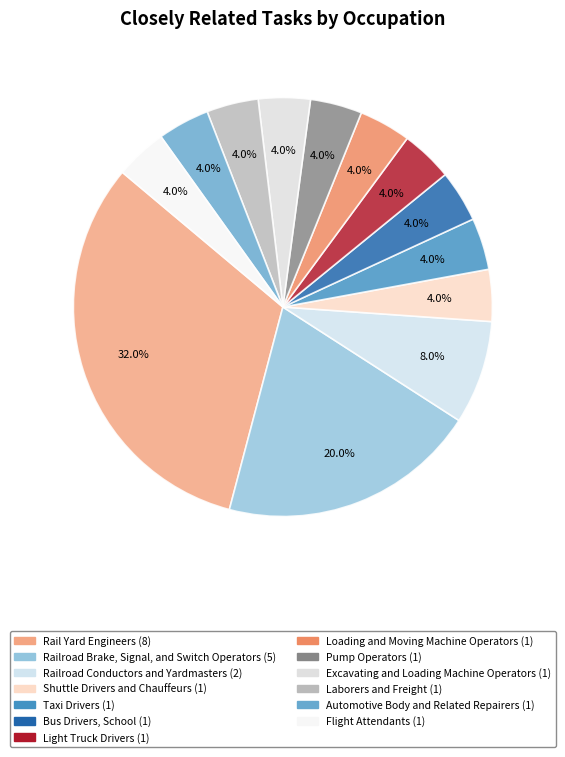

Between Excavating and Loading Machine Operators and Shuttle Drivers and Chauffeurs, which is larger?

Excavating and Loading Machine Operators